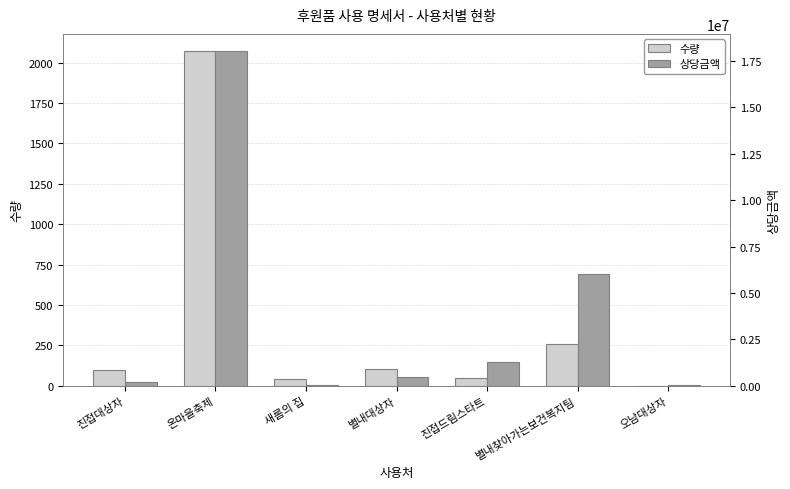

At which label does 수량 reach its minimum?

오남대상자